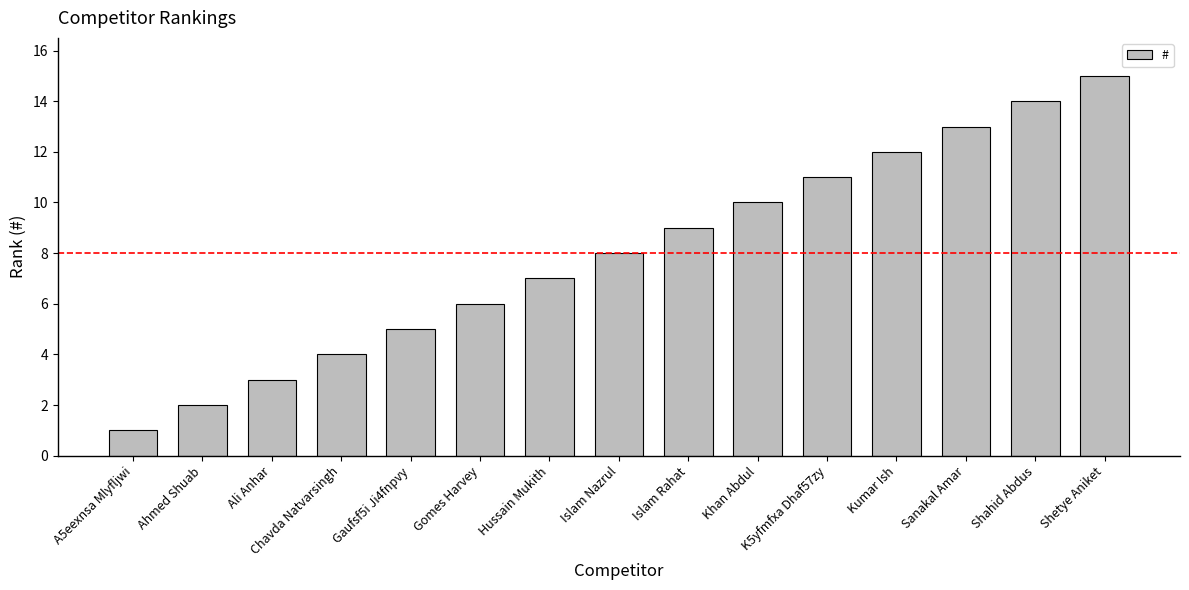

Are the bars grouped side by side (vs. stacked)?

No